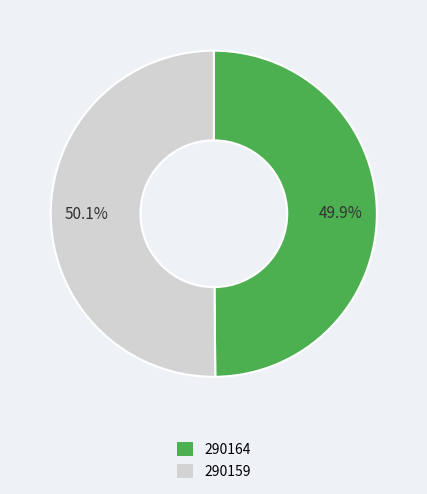

Approximately how many times larger is the value at 290164 compared to 290159?

1.0